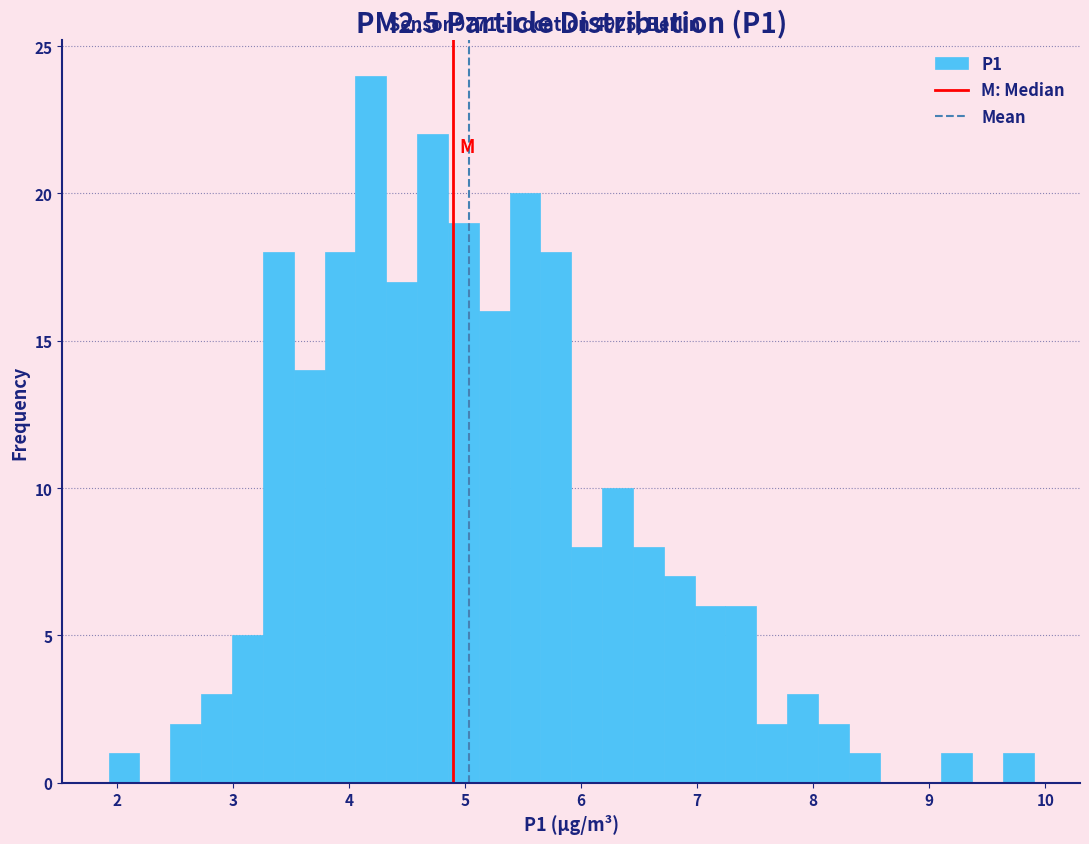

Read against the x-axis, roughly where is the centre of the tallest bar?

4.2